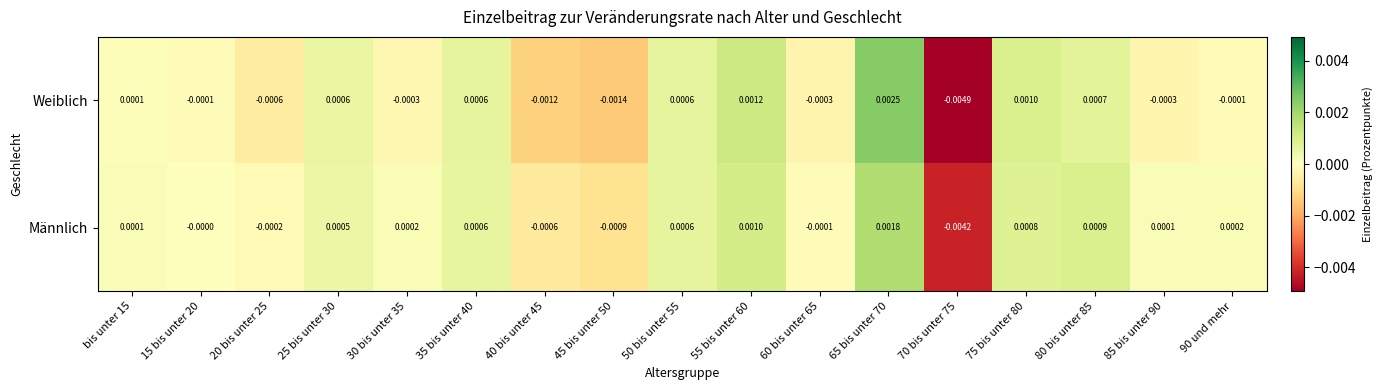

How many series are shown in this chart?

2